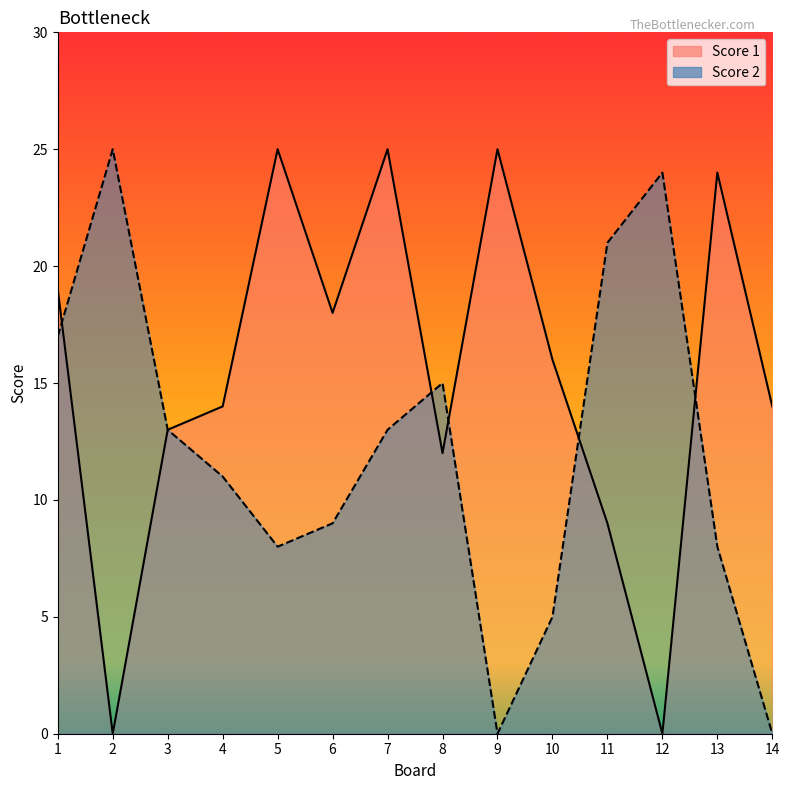

Does the chart have visible grid lines?

No